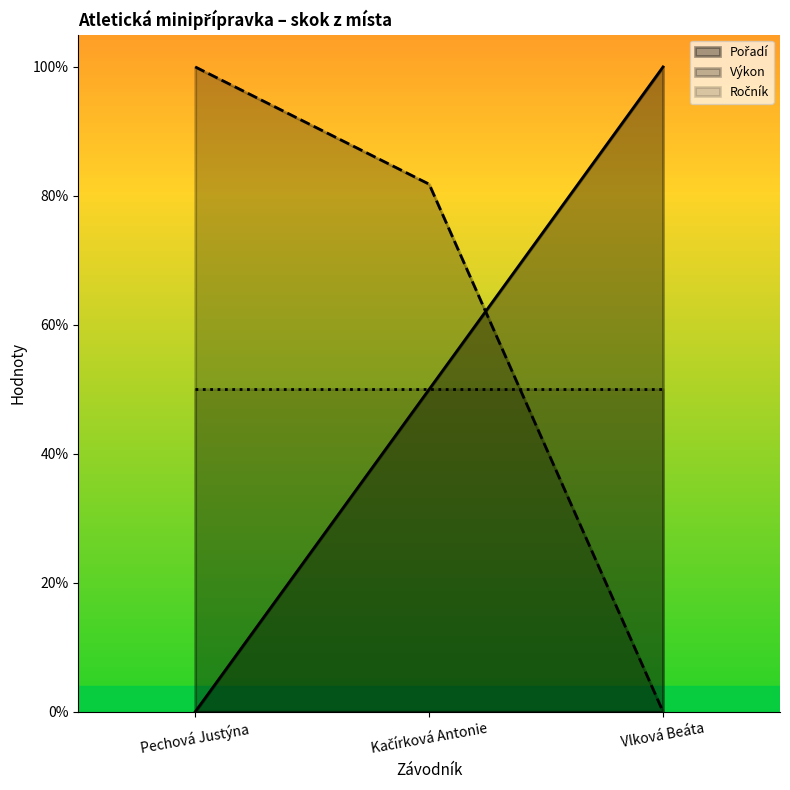

Is it true that Výkon equals 0.0 at Vlková Beáta?

True